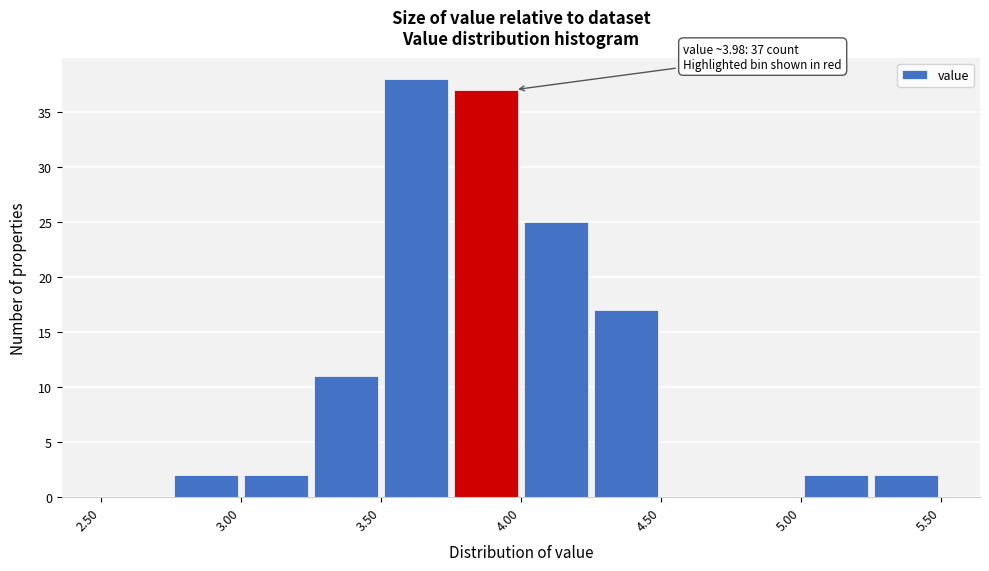

Which range on the x-axis has the tallest bar?

3.50 to 3.75